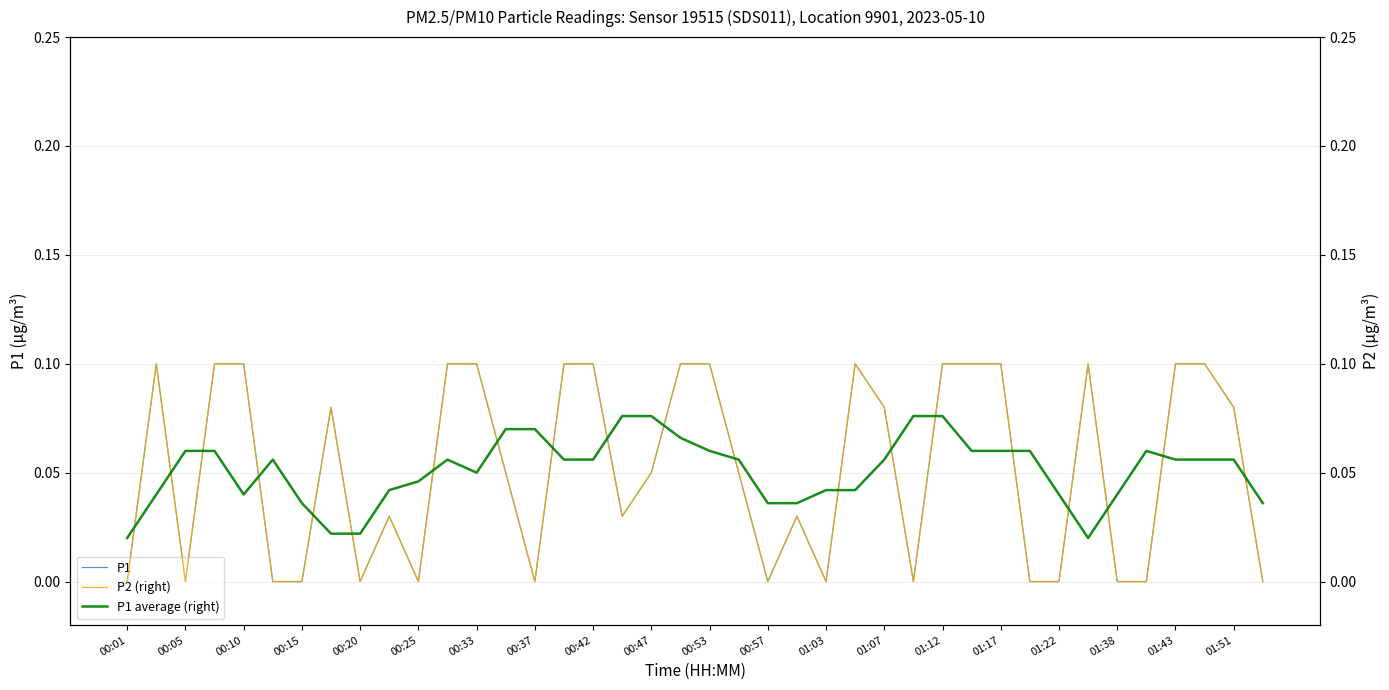

The P1 series shows 0.0 at 01:51. True or false?

False